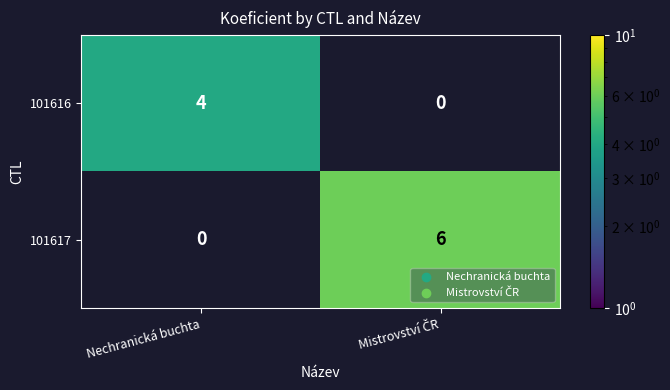

Is it true that 101616 equals 4 at Nechranická buchta?

True